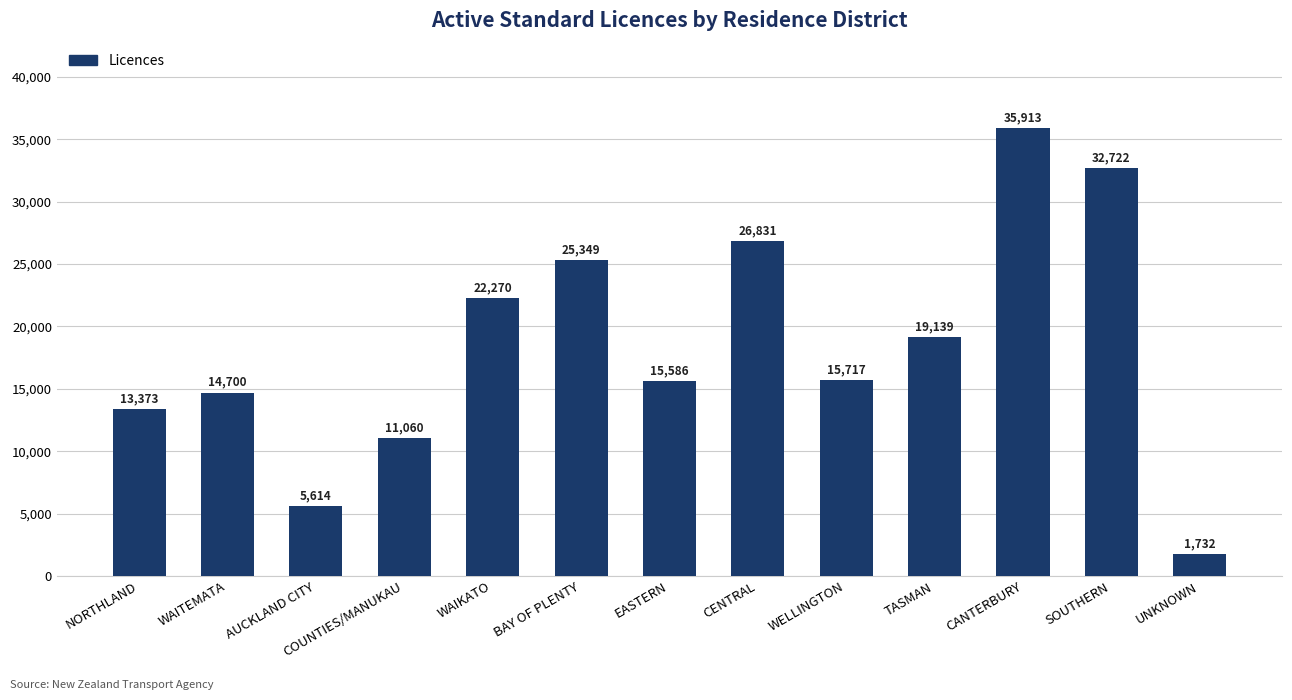

What is the value of the 13th bar from the left?

1732